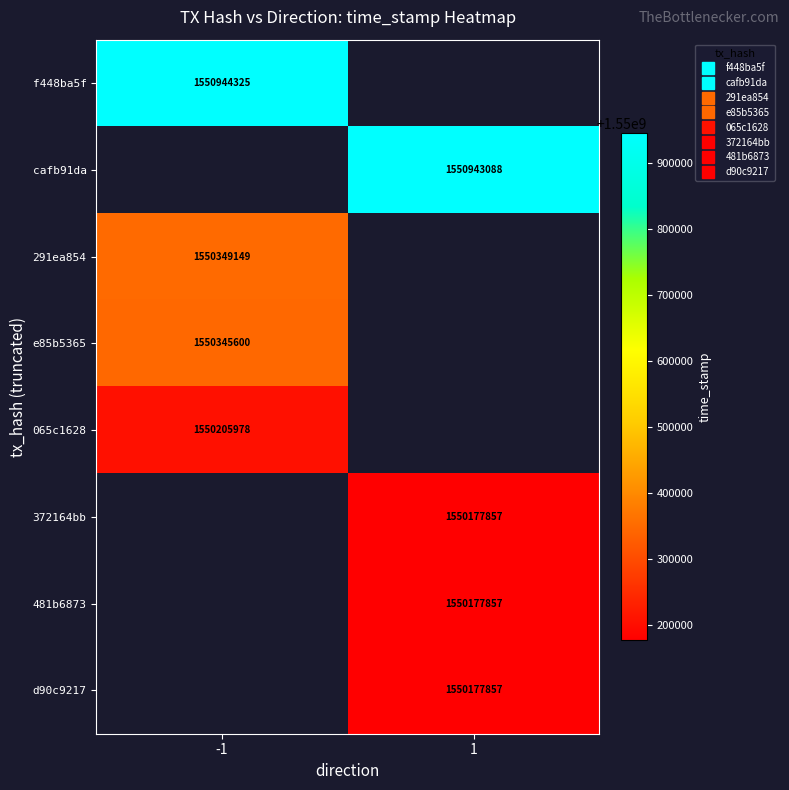

True or false: e85b5365 has a value of 796734236.3 at -1.

False